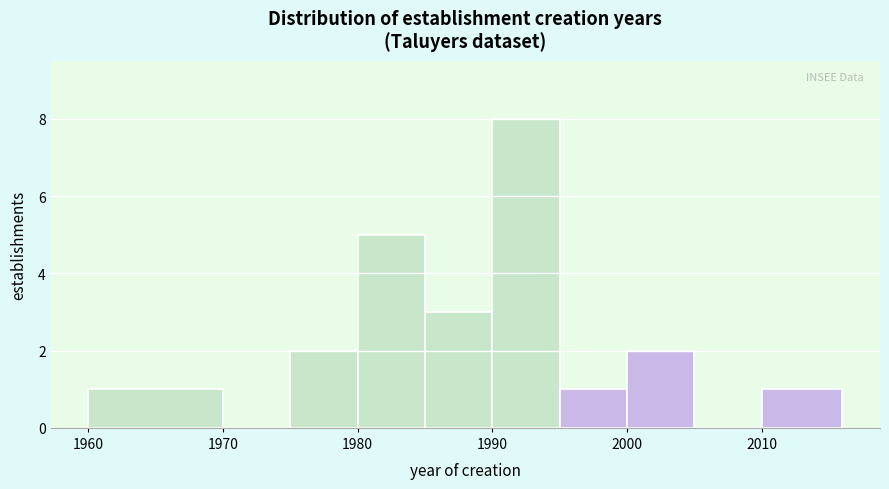

Reading left to right, list every bar in this chart as the range it spans on the x-axis followed by its height. The values are not printed on the chart, so give them approximately, as read against the axis.

1960 to 1970: 1
1970 to 1975: 0
1975 to 1980: 2
1980 to 1985: 5
1985 to 1990: 3
1990 to 1995: 8
1995 to 2000: 1
2000 to 2005: 2
2005 to 2010: 0
2010 to 2016: 1